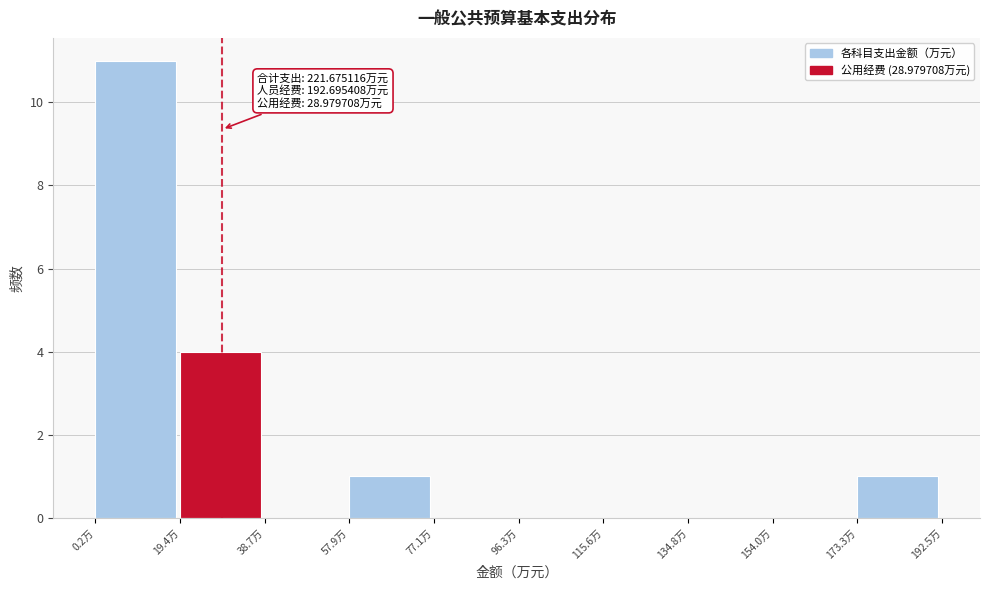

Over which range of the x-axis is the bar tallest?

0 to 20